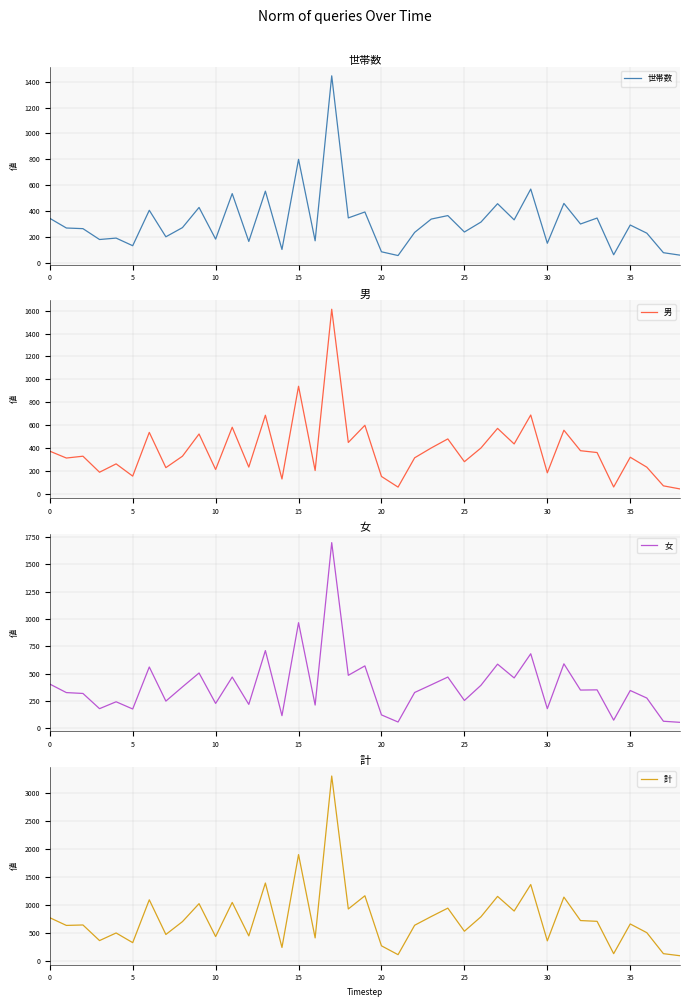

Which category has the highest value in the 世帯数 series?

17